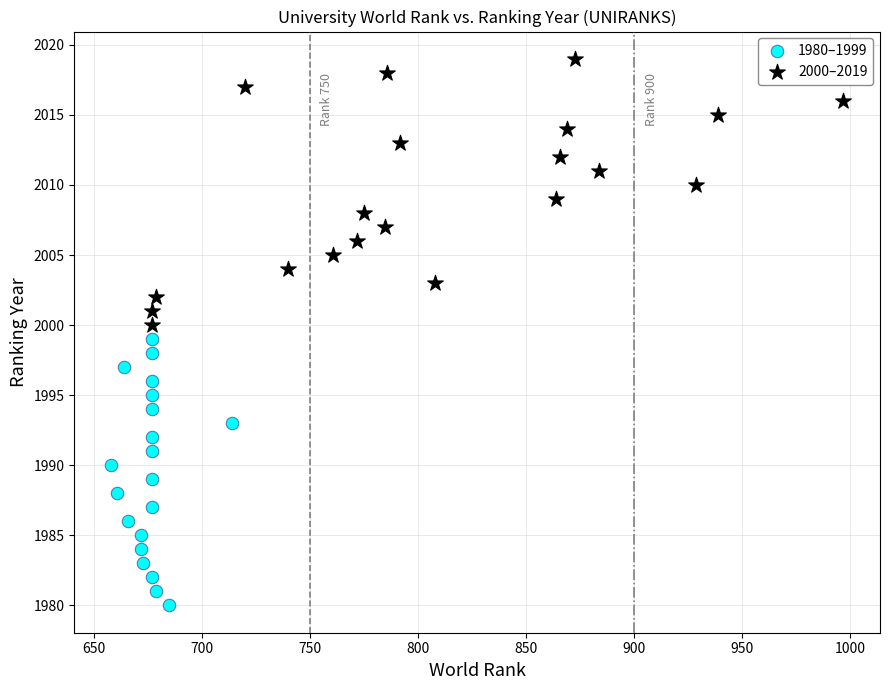

Which series reaches the maximum Y coordinate?

2000–2019